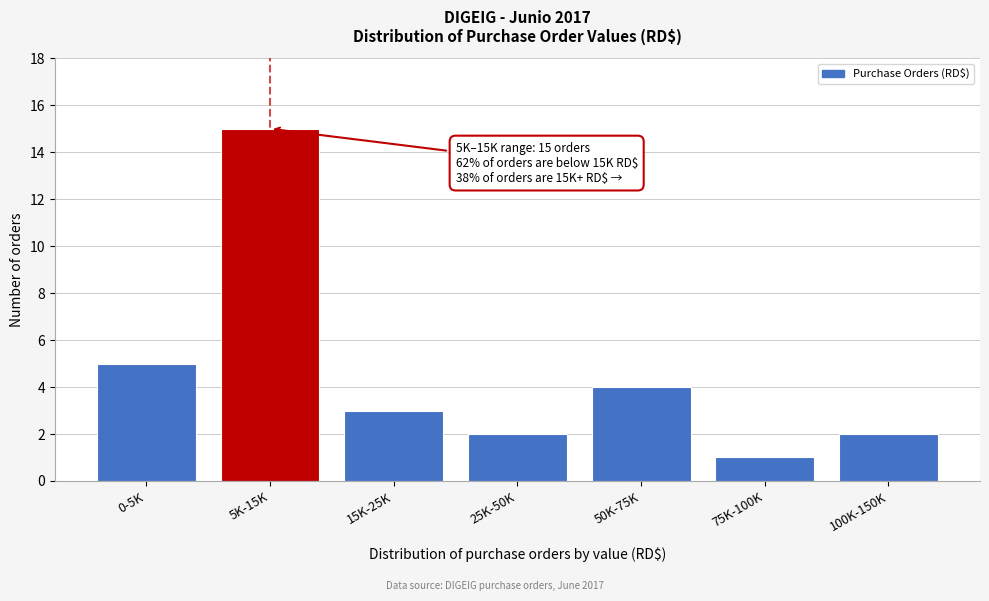

Reading left to right, list all the values displayed in this chart.

5	15	3	2	4	1	2